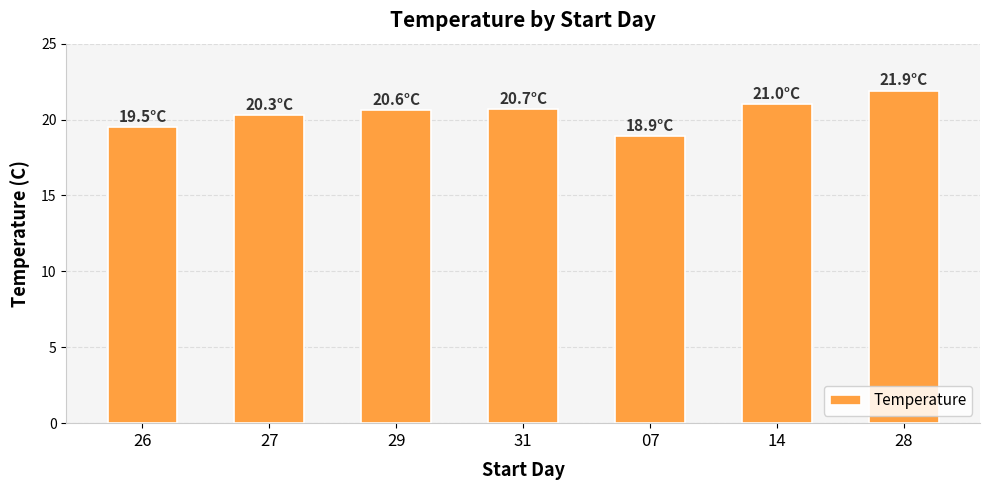

What is the minimum value shown in the chart?

18.9